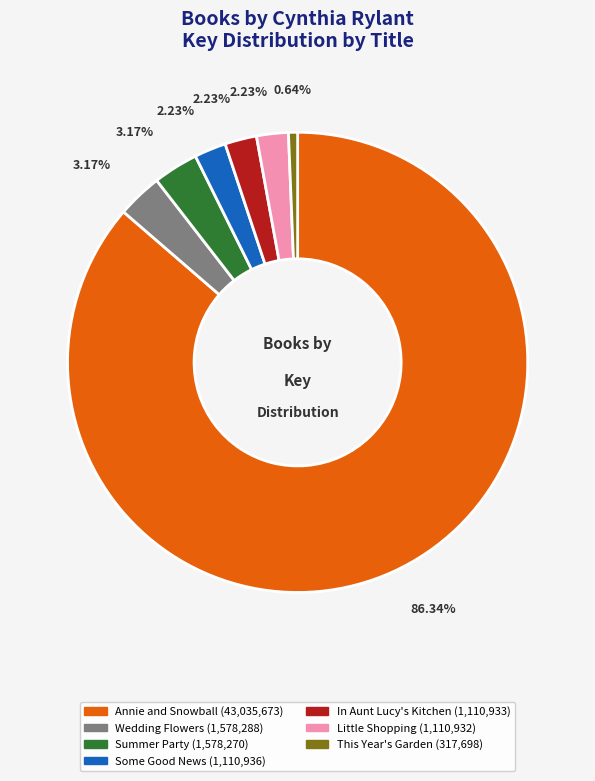

Is there any slice that represents more than half of the pie?

Yes